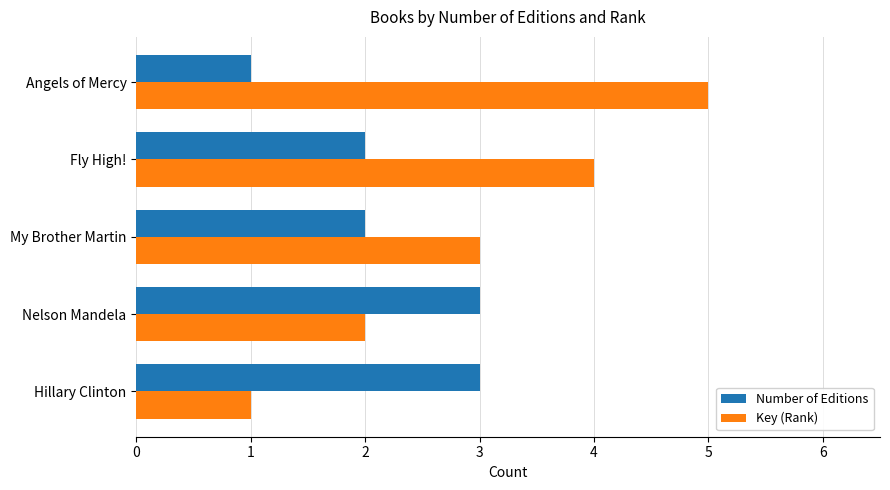

Between Hillary Clinton and Angels of Mercy, which series saw the biggest shift?

Key (Rank)